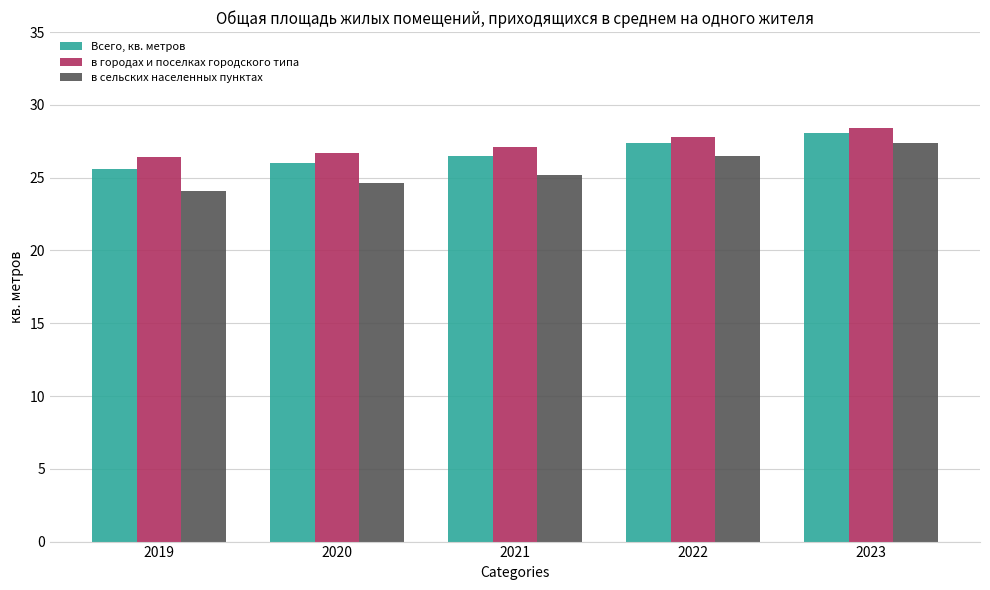

What is the sum of all в городах и поселках городского типа values?

136.4